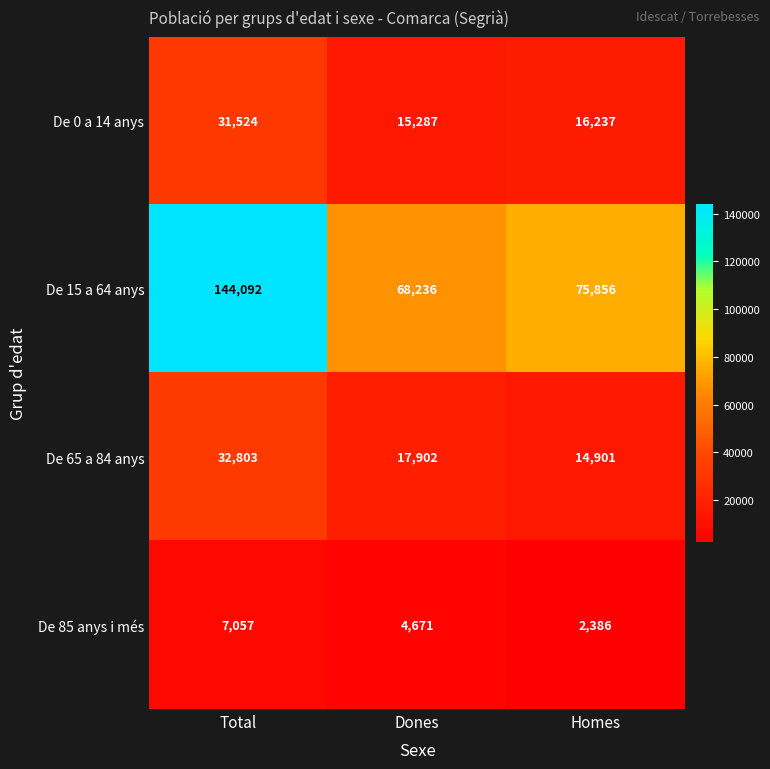

List the series in order of their peak value, lowest first.

De 85 anys i més, De 0 a 14 anys, De 65 a 84 anys, De 15 a 64 anys